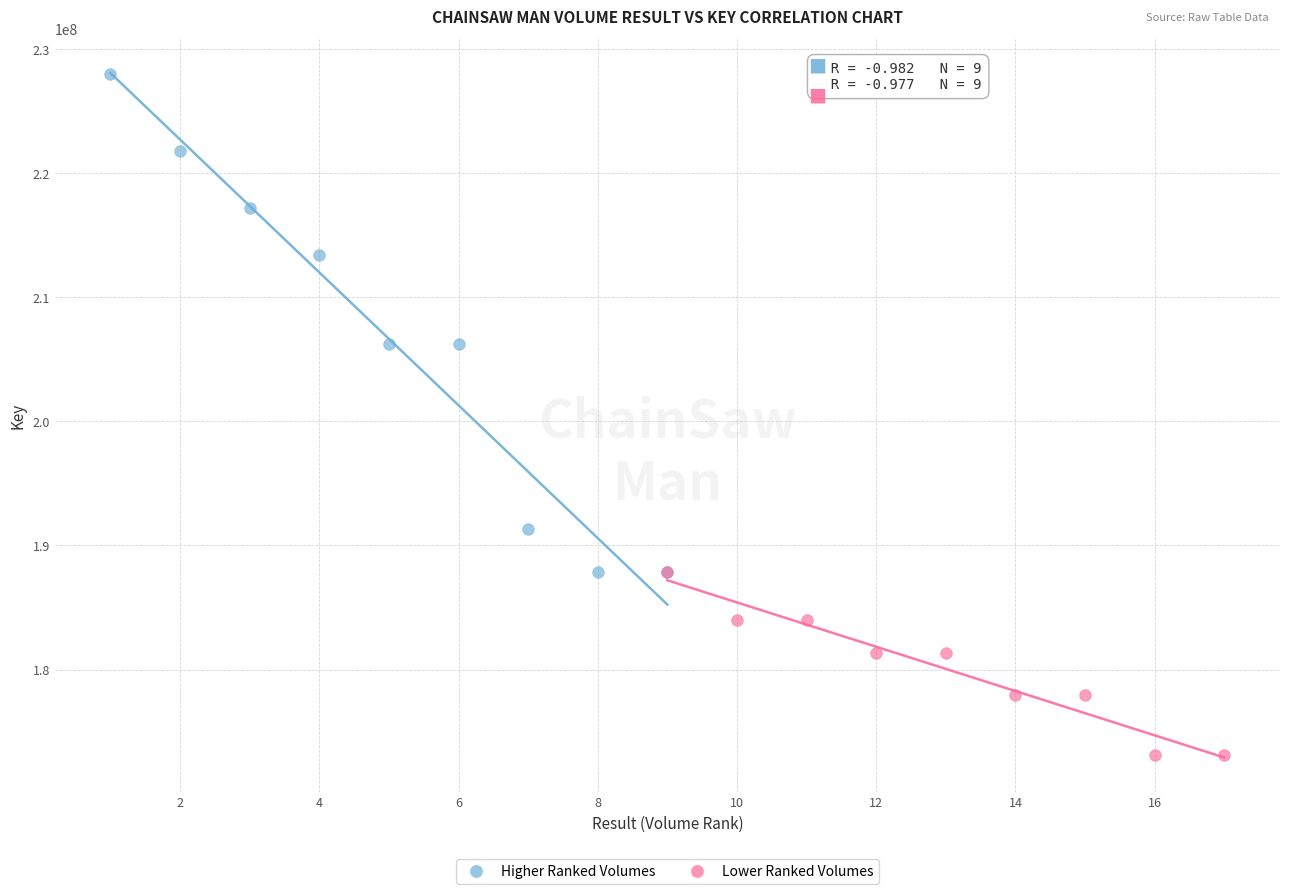

Which series contains the highest Y value?

Higher Ranked Volumes